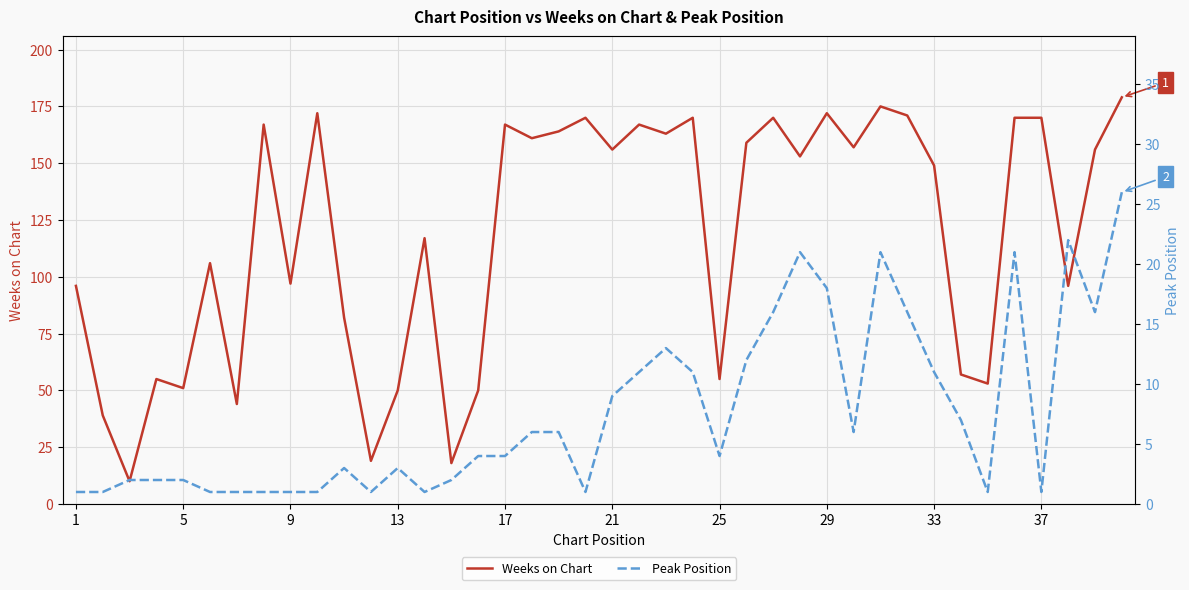

Is it true that Weeks on Chart equals 167 at 17?

True